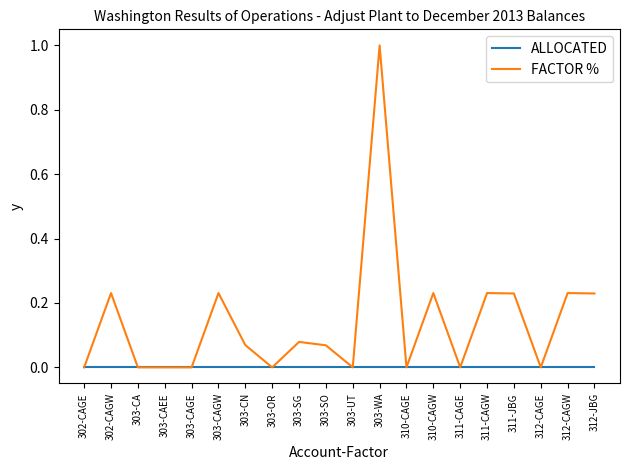

Which series has the largest total across all categories?

FACTOR %